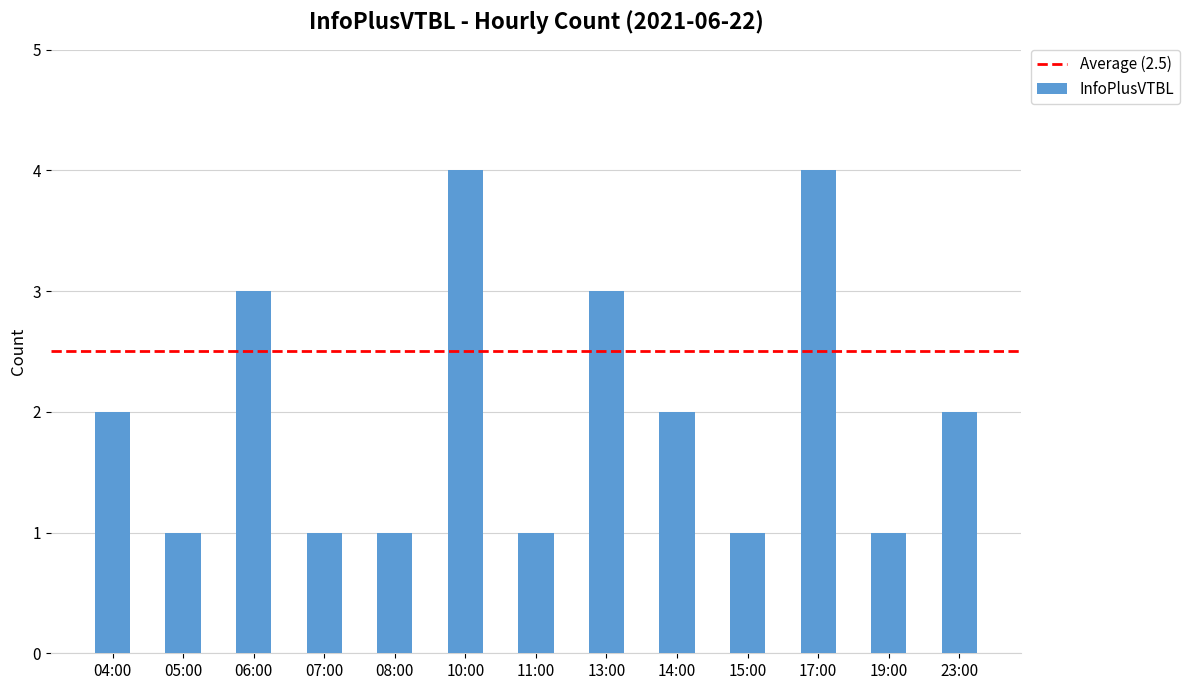

What is the maximum value shown in the chart?

4